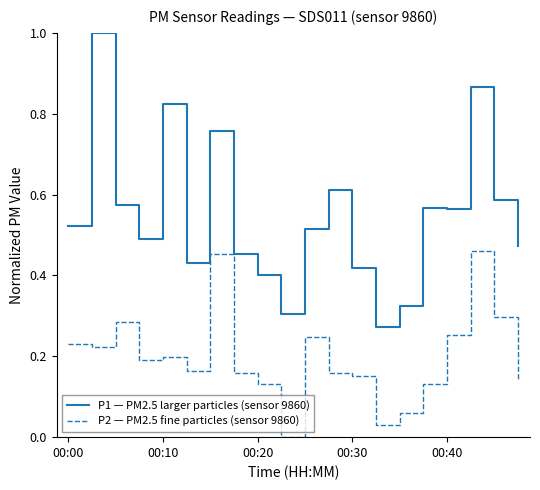

What is the difference between the maximum and minimum values in the P1 — PM2.5 larger particles (sensor 9860) series?

0.7